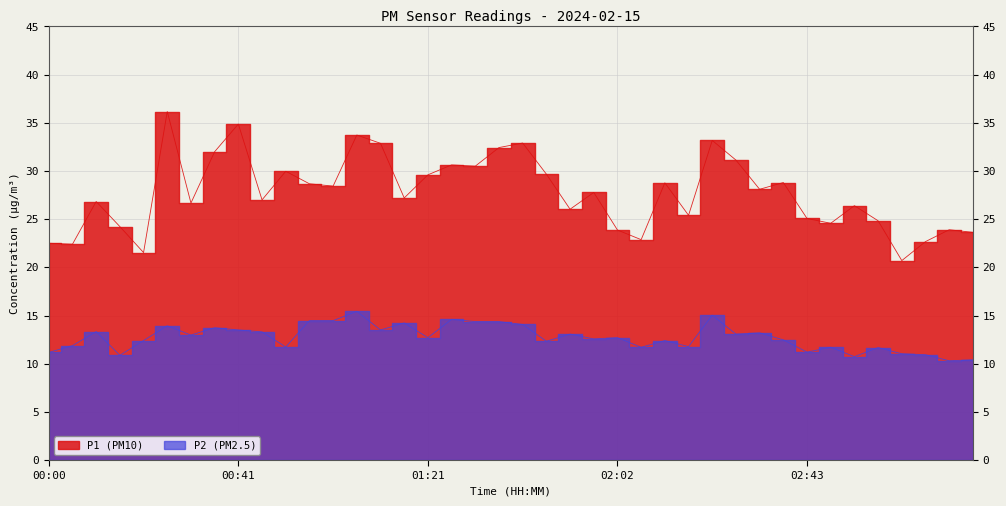

Which series has the largest total across all categories?

P1